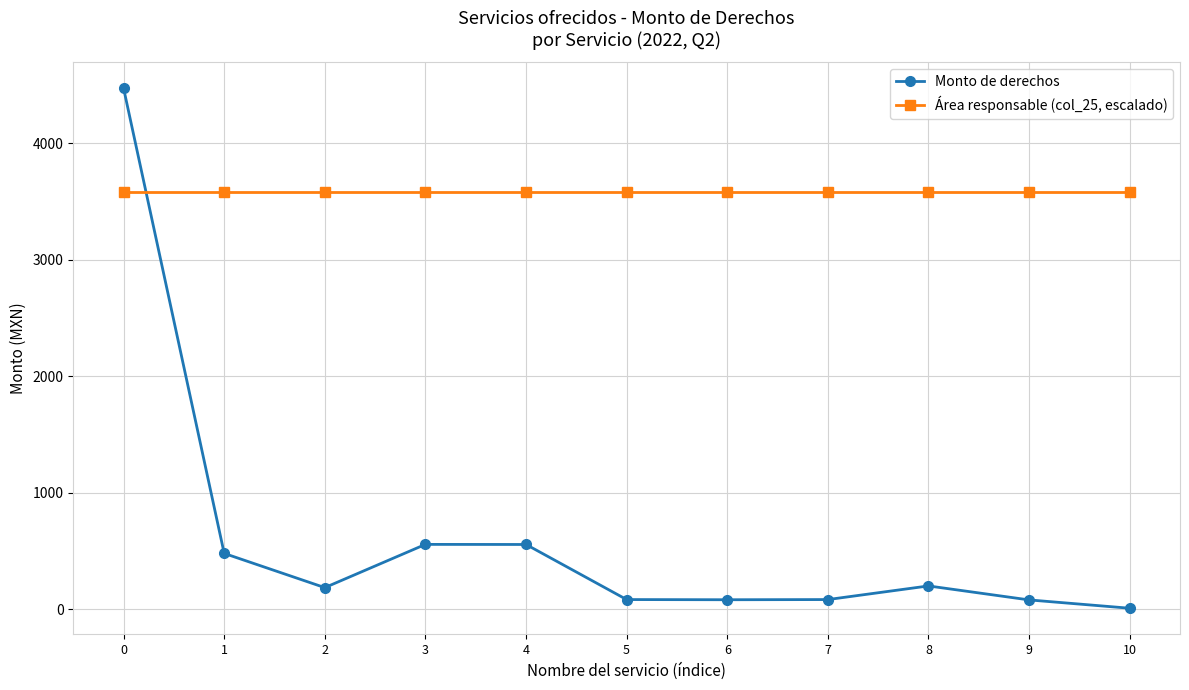

Rank the series by their maximum value, from lowest to highest.

Área responsable (col_25, escalado), Monto de derechos